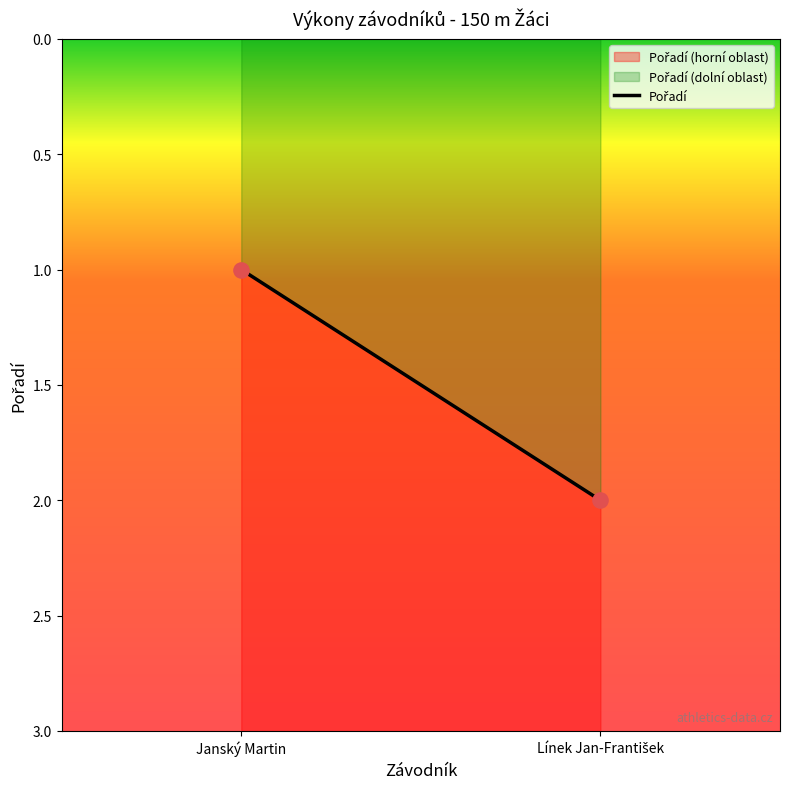

List the coordinates of all points as (X, Y) pairs, reading left to right.

(1, 1)  (2, 2)